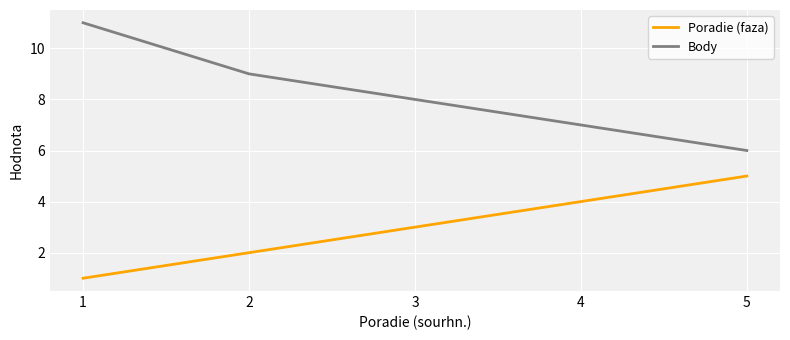

Does the chart have visible grid lines?

Yes